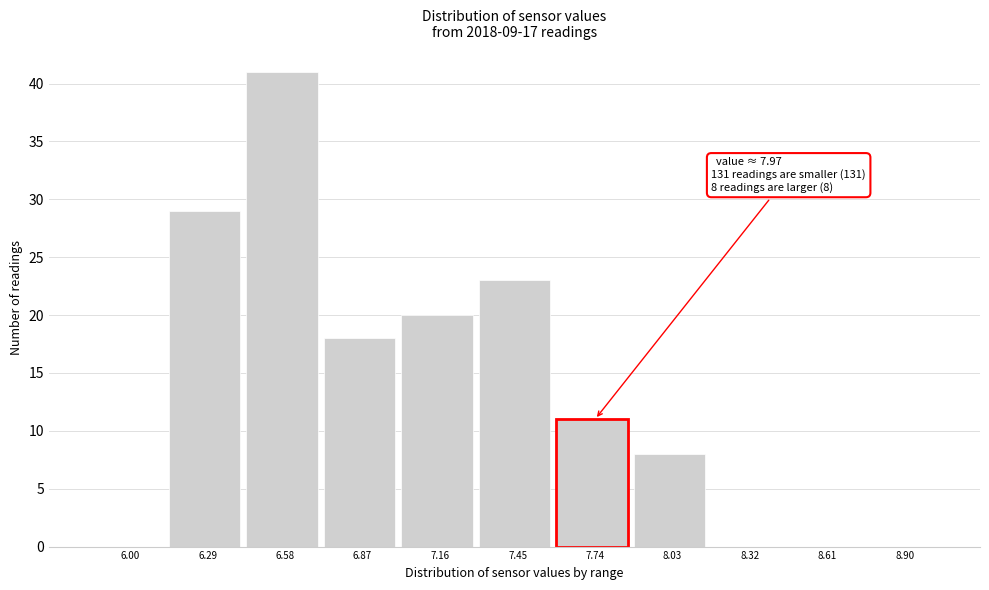

Reading right to left, extract all data points from this chart.

8.90=0	8.61=0	8.32=0	8.03=8	7.74=11	7.45=23	7.16=20	6.87=18	6.58=41	6.29=29	6.00=0